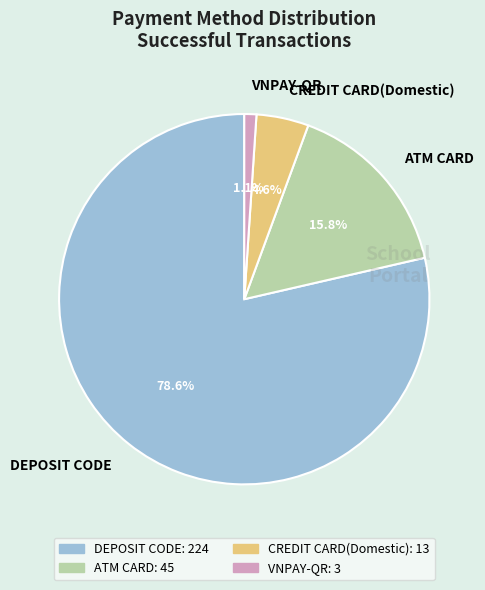

True or false: VNPAY-QR accounts for 8% of the total.

False